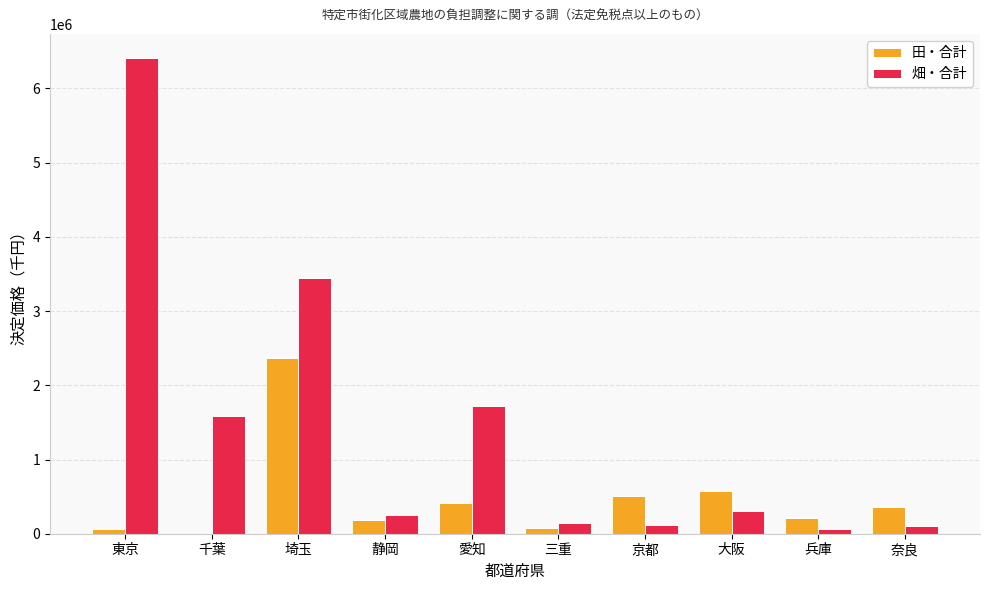

The 田・合計 series shows 152150 at 大阪. True or false?

False